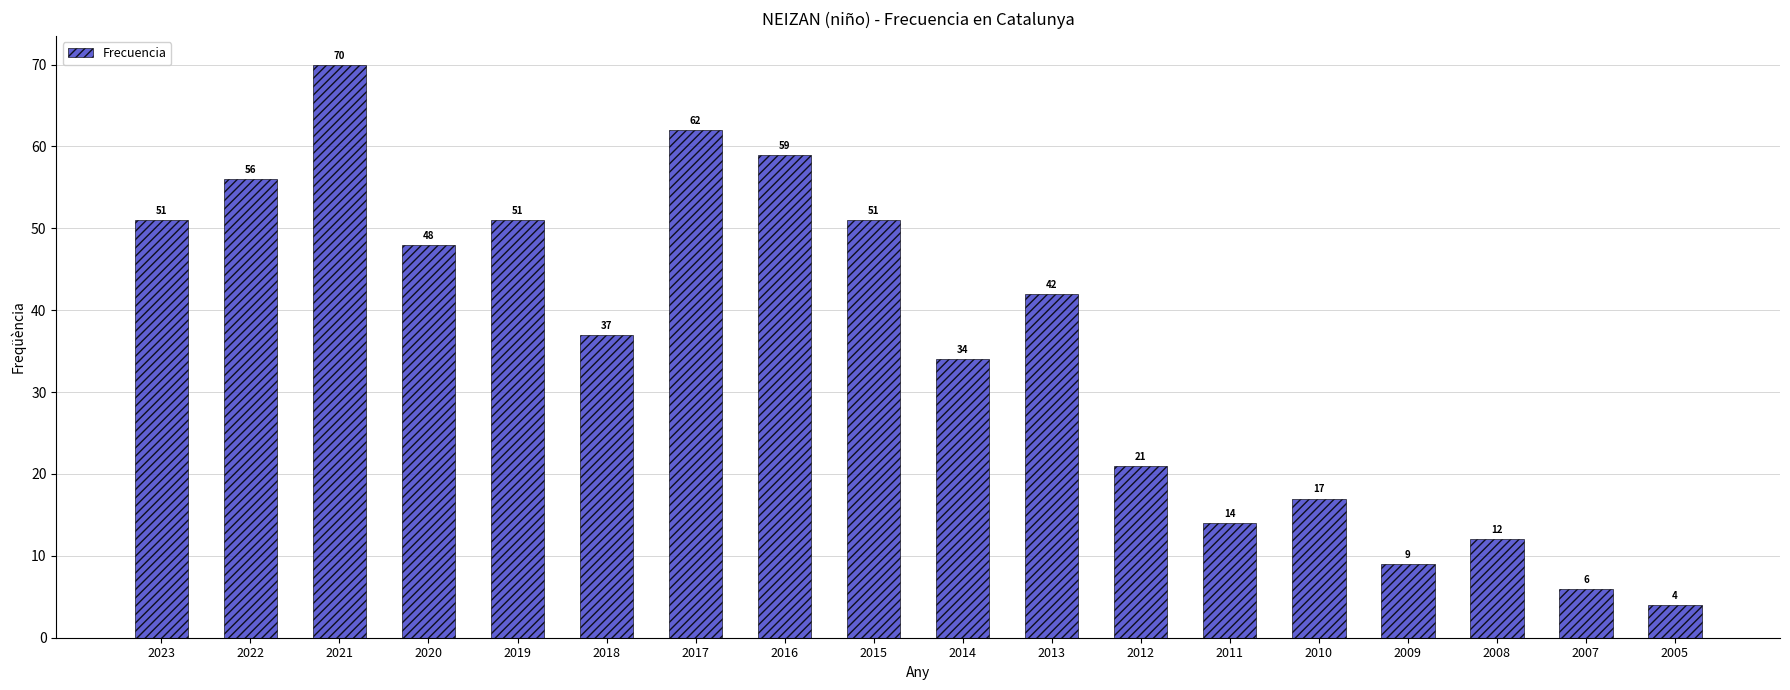

What is the sum of all values?

644